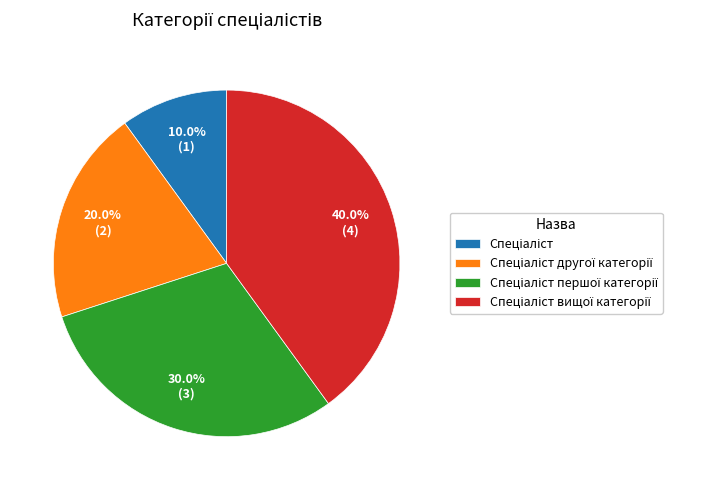

Is there a majority slice in this chart?

No